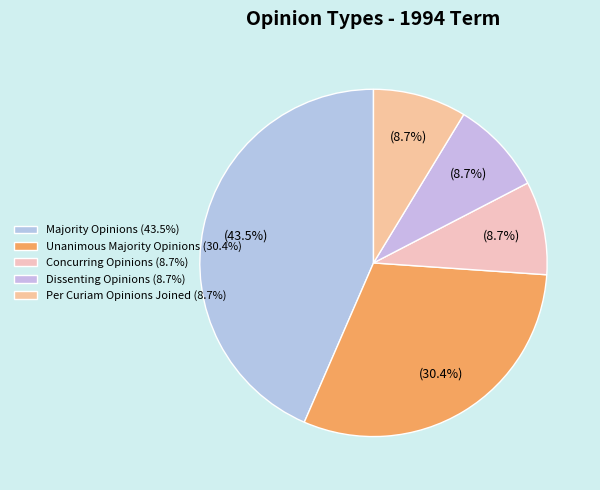

How many slices are in this pie chart?

5